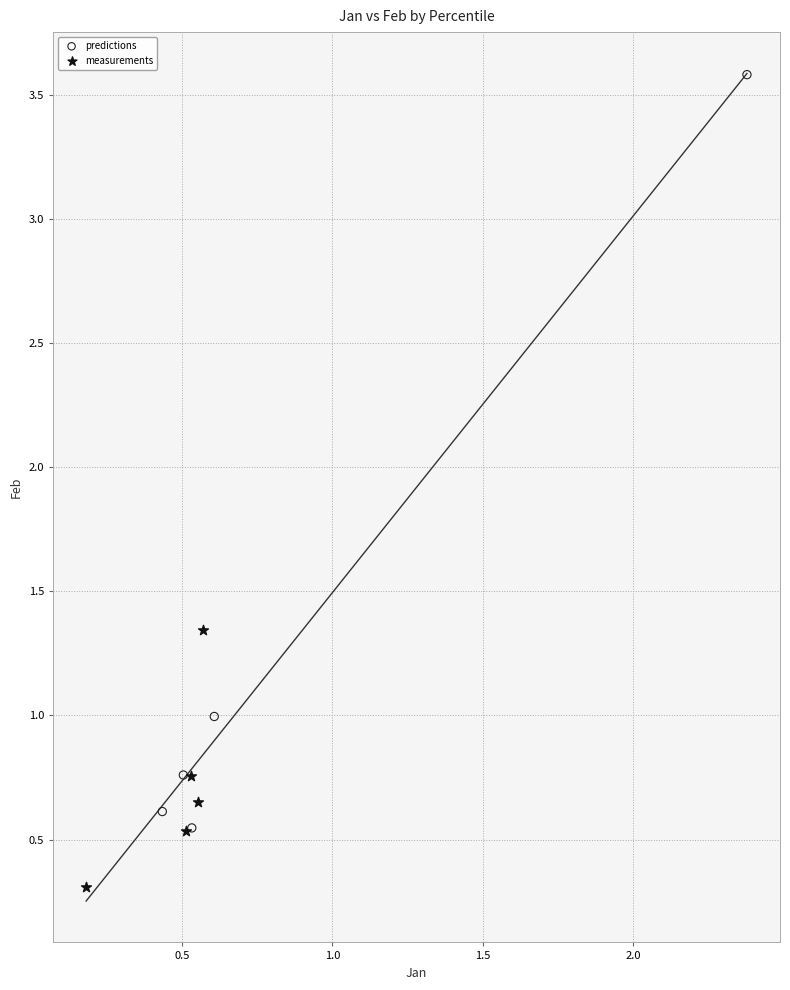

Which series contains the highest Y value?

predictions